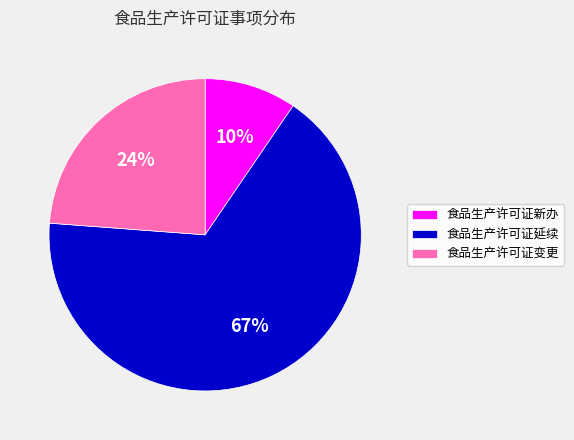

Is 食品生产许可证变更 the majority of the pie?

No